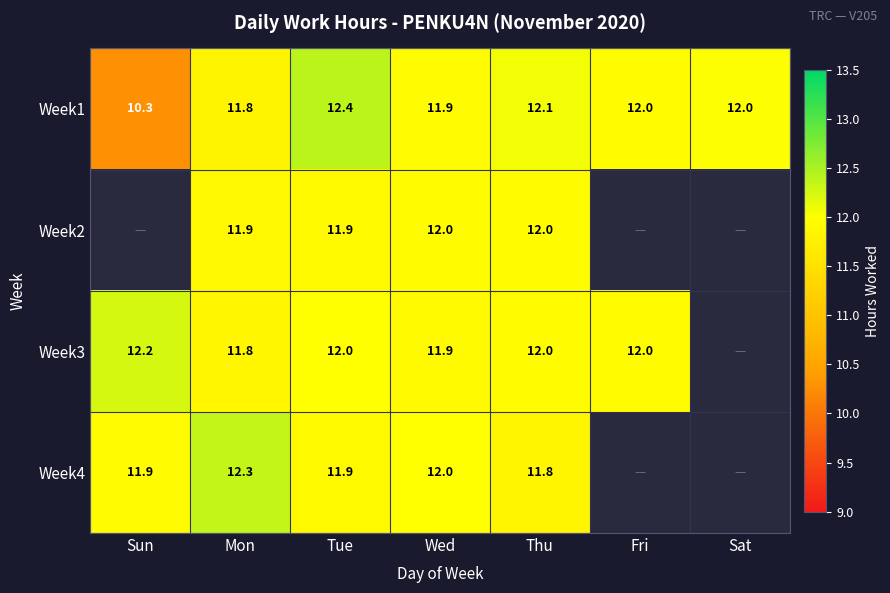

Which category has the highest value in the Week1 series?

Tue